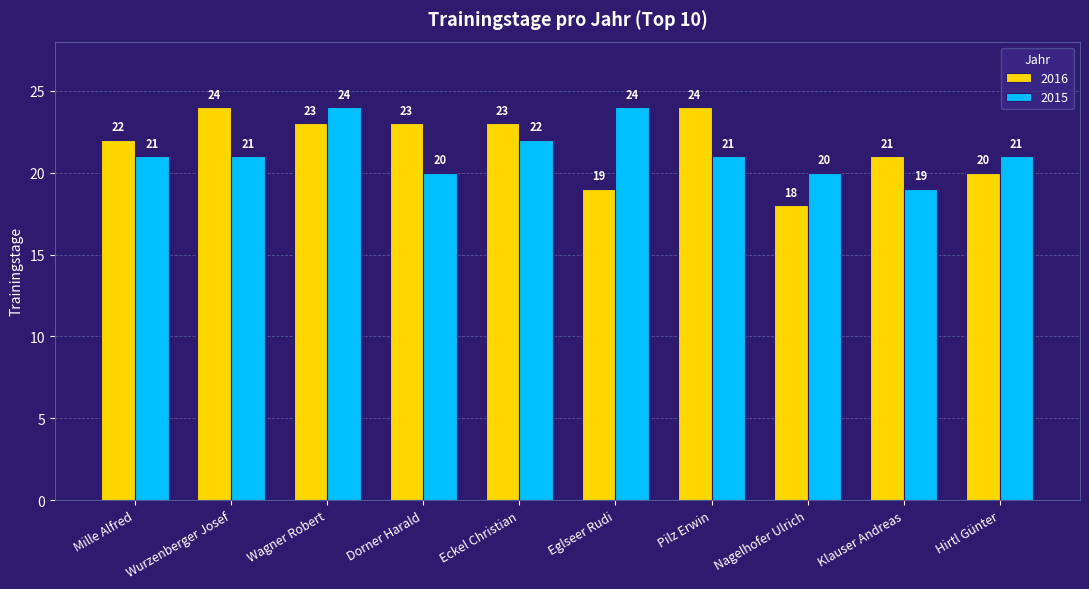

List the series in order of their overall mean, lowest first.

2015, 2016